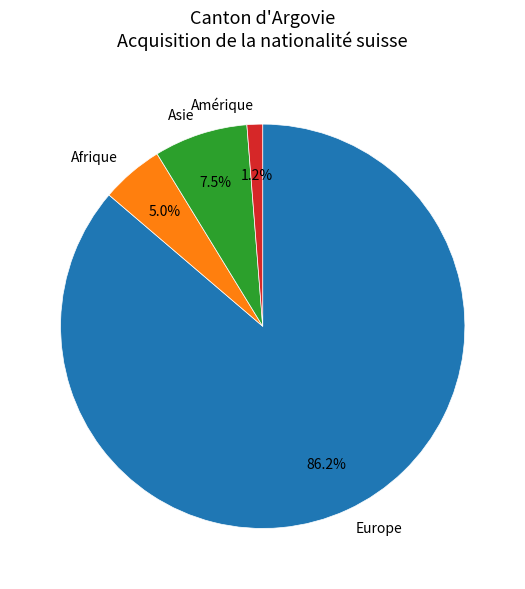

Does any single category account for the majority?

Yes